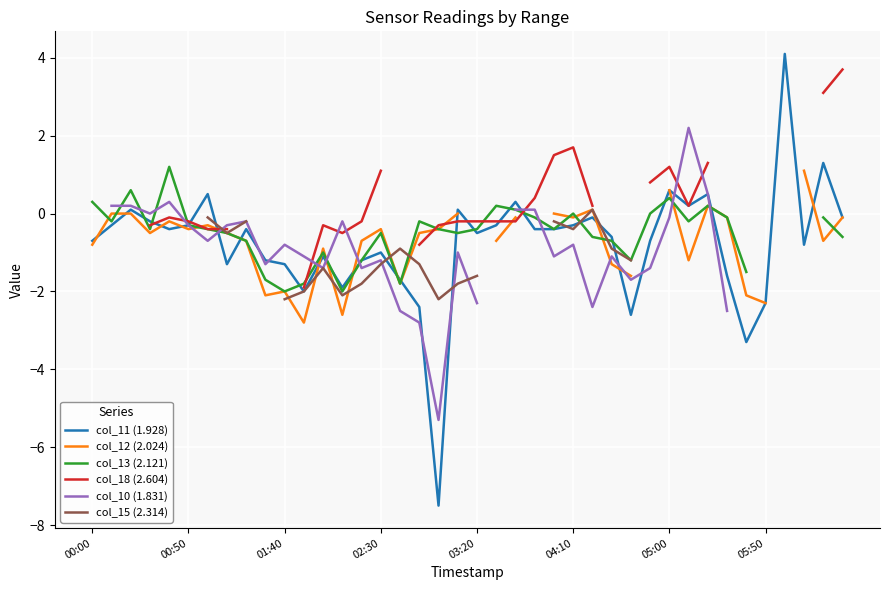

At how many categories does at least one series exceed -6?

40